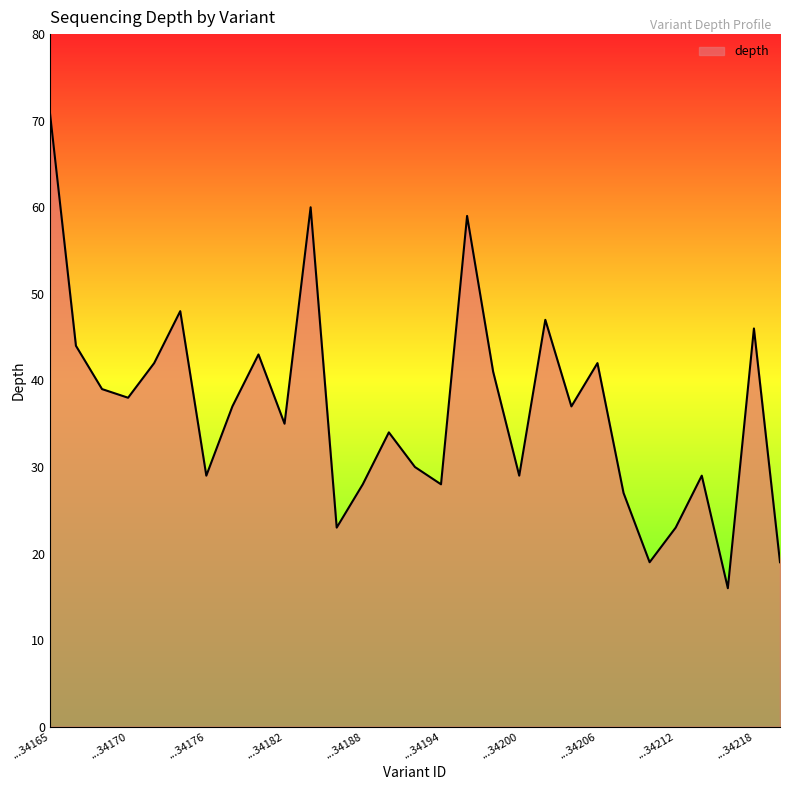

What is the minimum value shown in the chart?

16